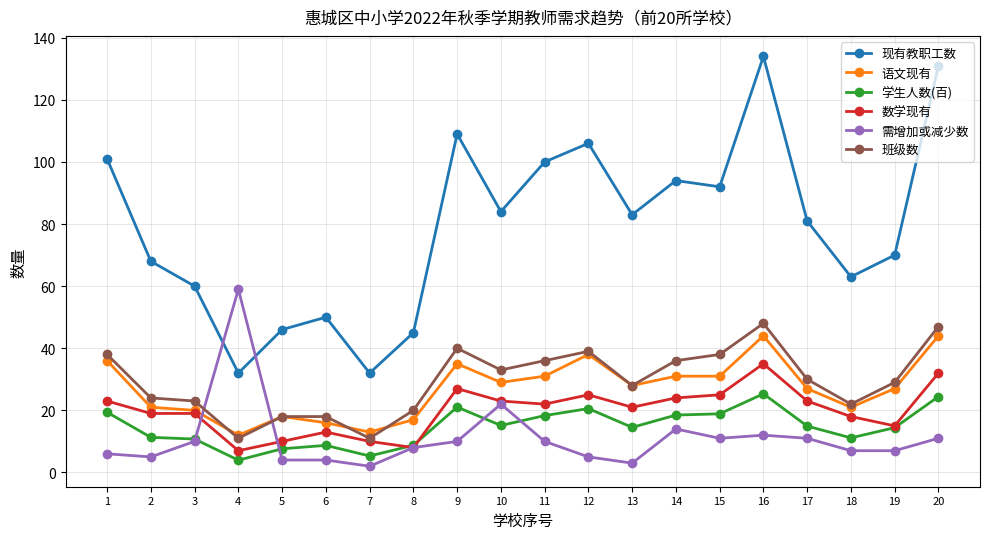

What is the value of the 语文现有 point at the 20th from the left?

44.0